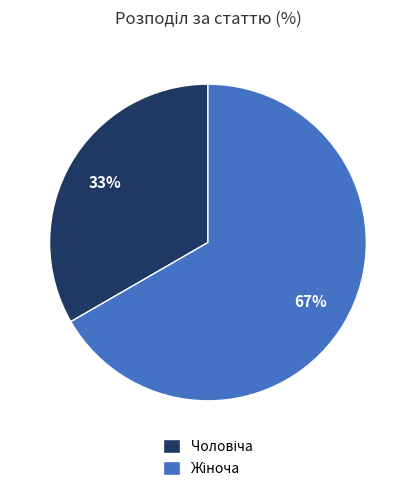

To the nearest percent, what is the average slice percentage?

50%